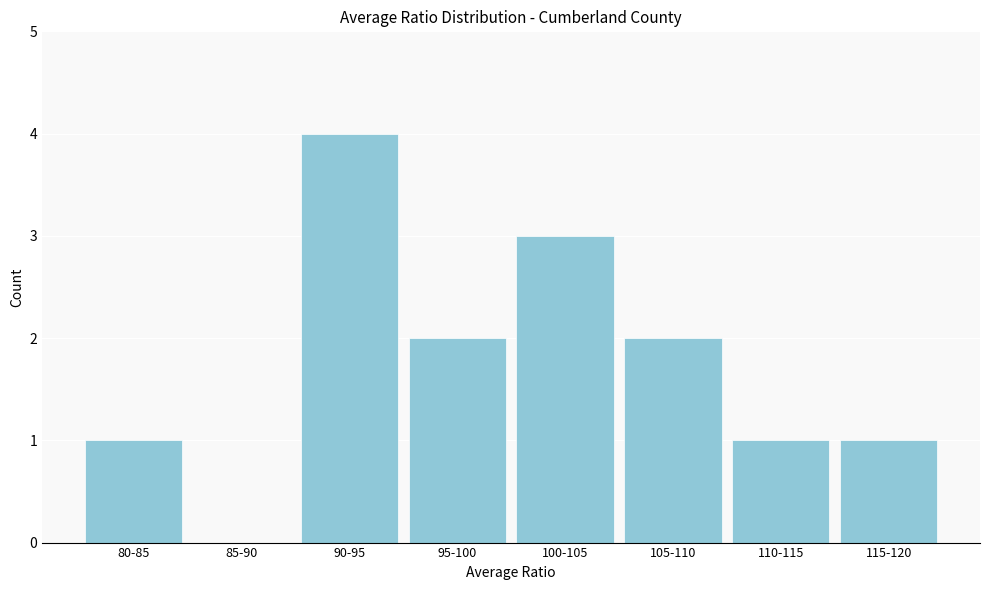

Reading right to left, transcribe all the data shown in this chart.

115-120=1	110-115=1	105-110=2	100-105=3	95-100=2	90-95=4	85-90=0	80-85=1